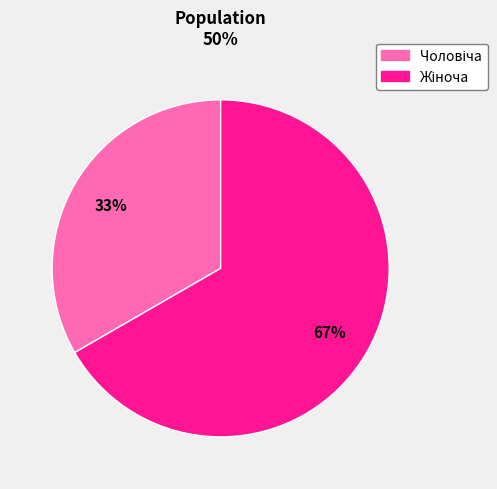

How many segments does this pie chart have?

2